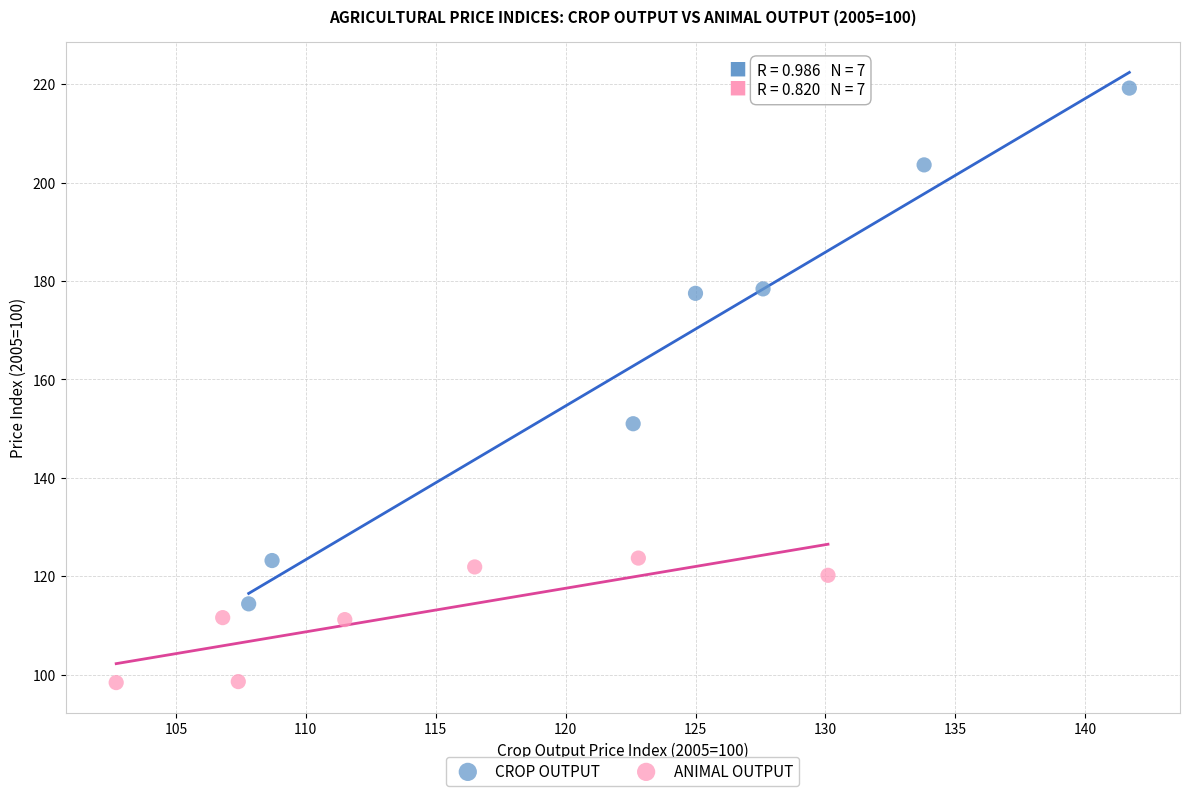

Which series contains the highest Y value?

CROP OUTPUT